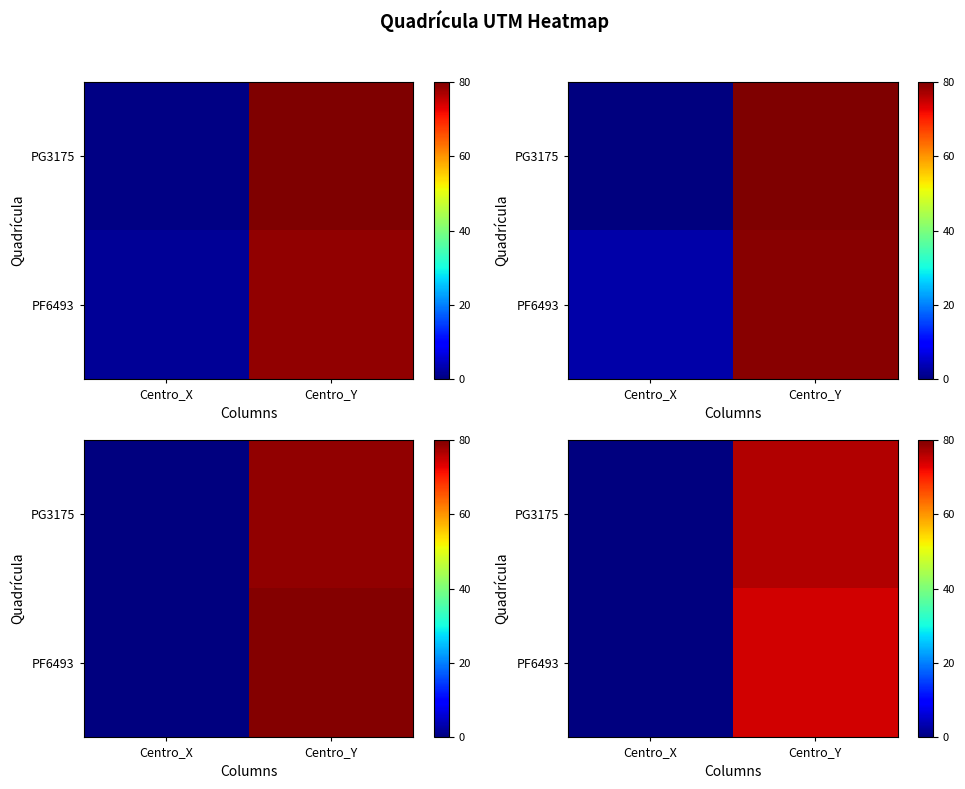

List the labels in order of row_0 value, smallest first.

Centro_X, Centro_Y